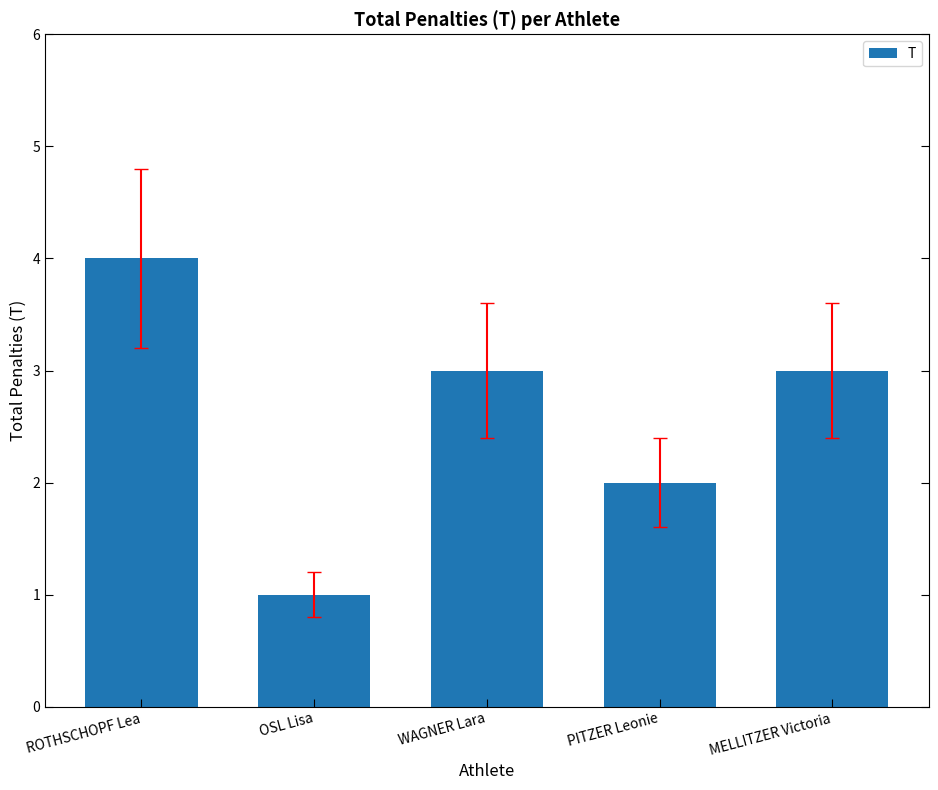

Reading right to left, extract all data points from this chart.

3	2	3	1	4